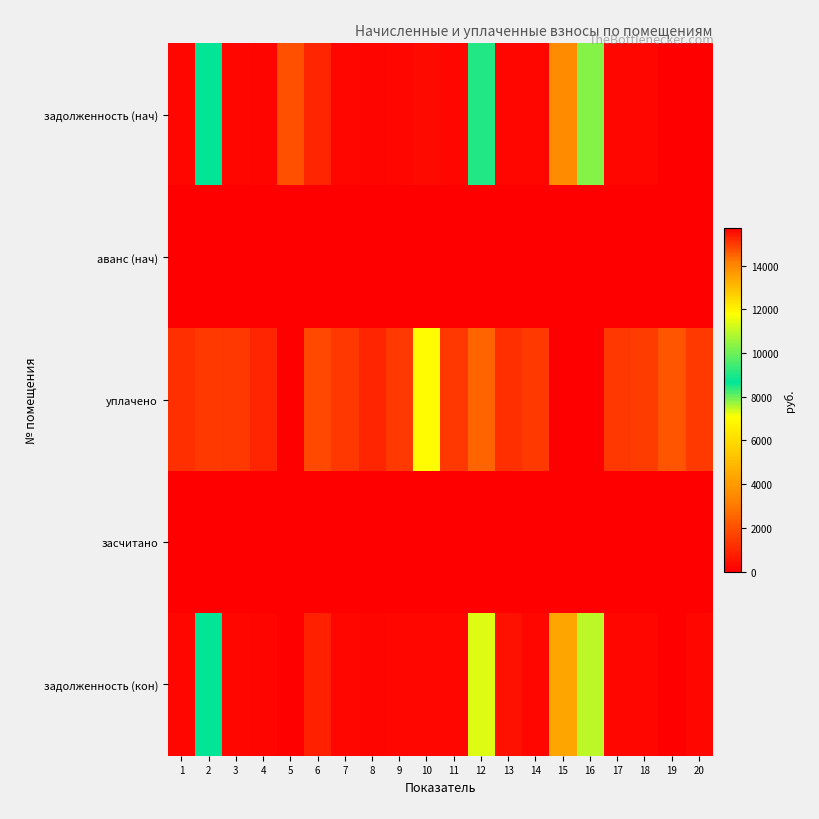

Which has a higher value, 16 or 11?

16